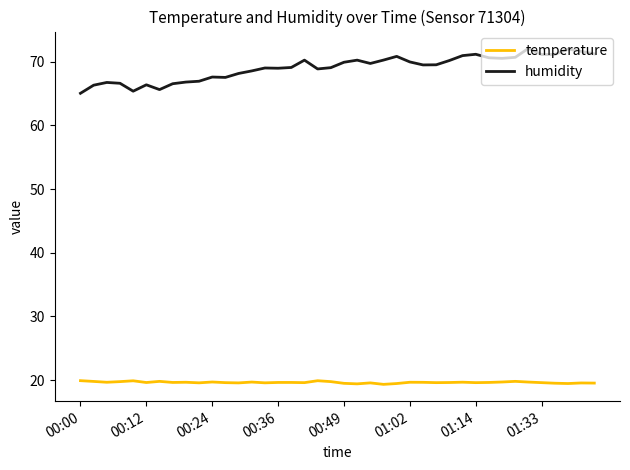

What is the average value of the temperature series?

19.7